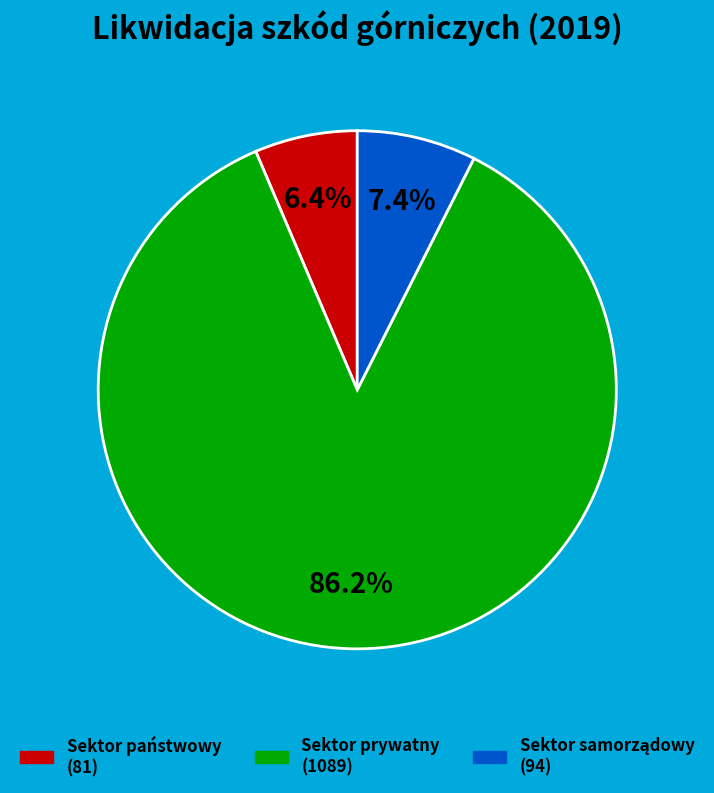

What is the majority slice?

Sektor prywatny